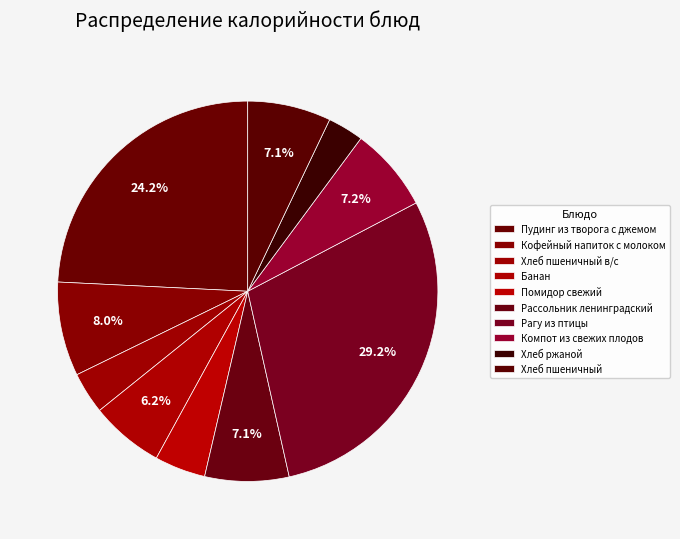

To the nearest percent, what is the combined percentage of Помидор свежий and Кофейный напиток с молоком?

12%